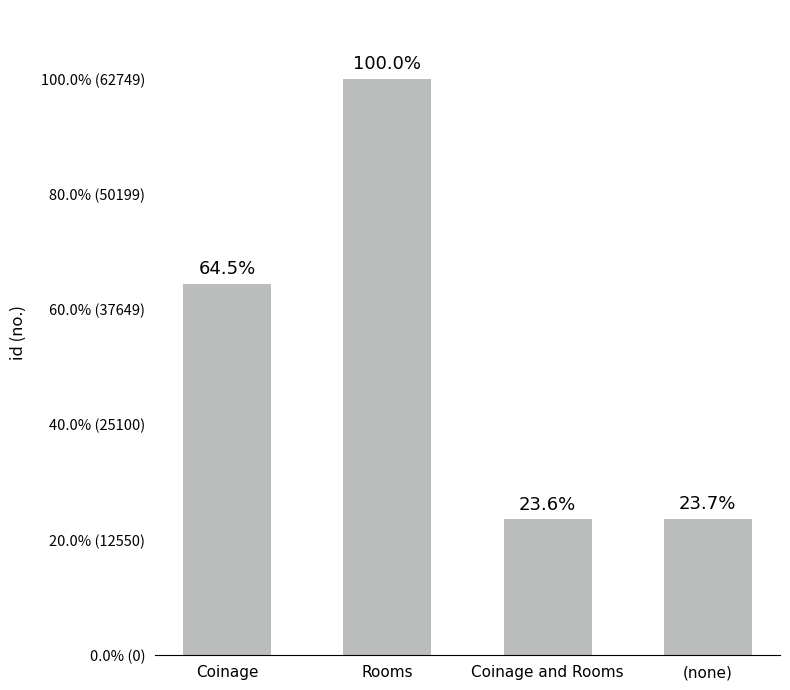

What is the approximate value at (none)?

14859